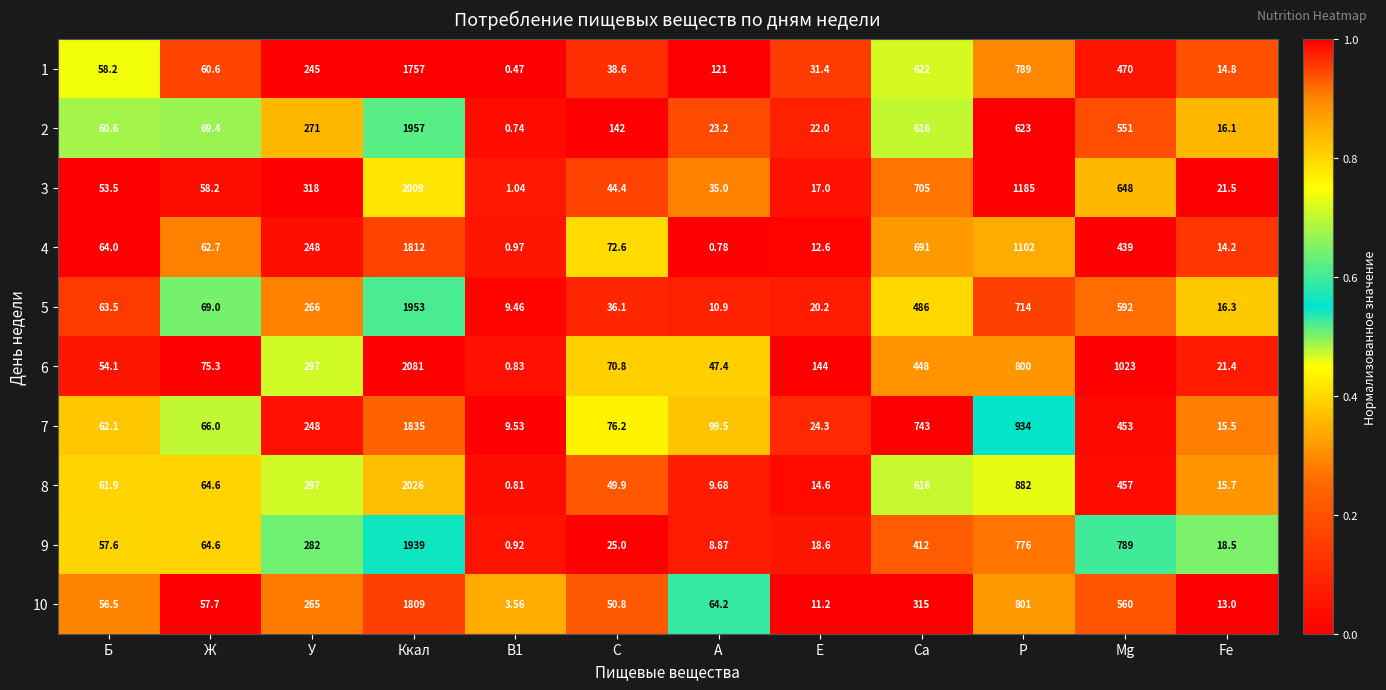

Which category has the highest value in the 9 series?

Ккал